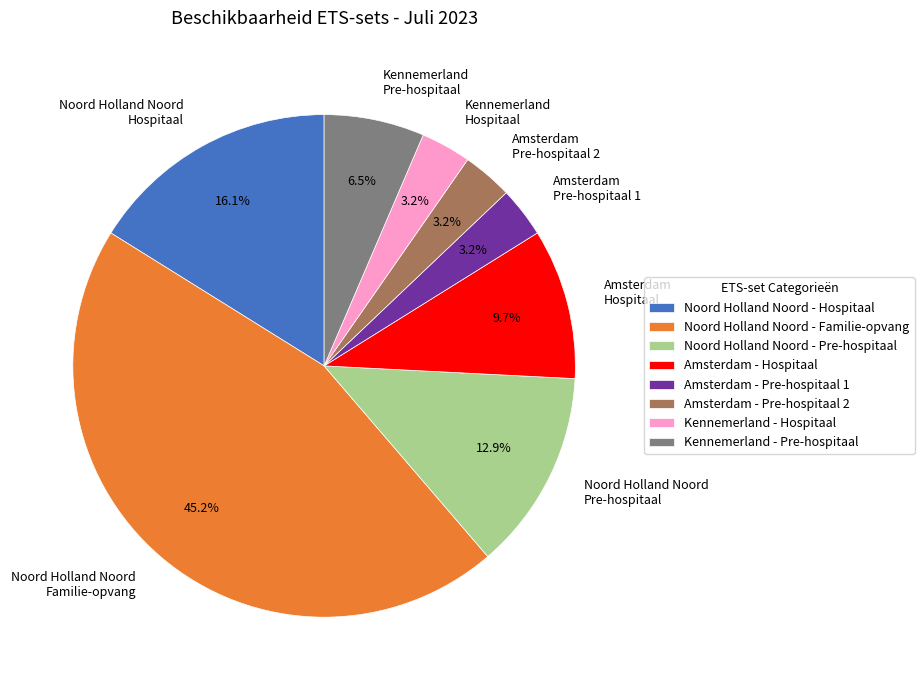

To the nearest percent, what percentage of the pie is Noord Holland Noord - Familie-opvang?

45%